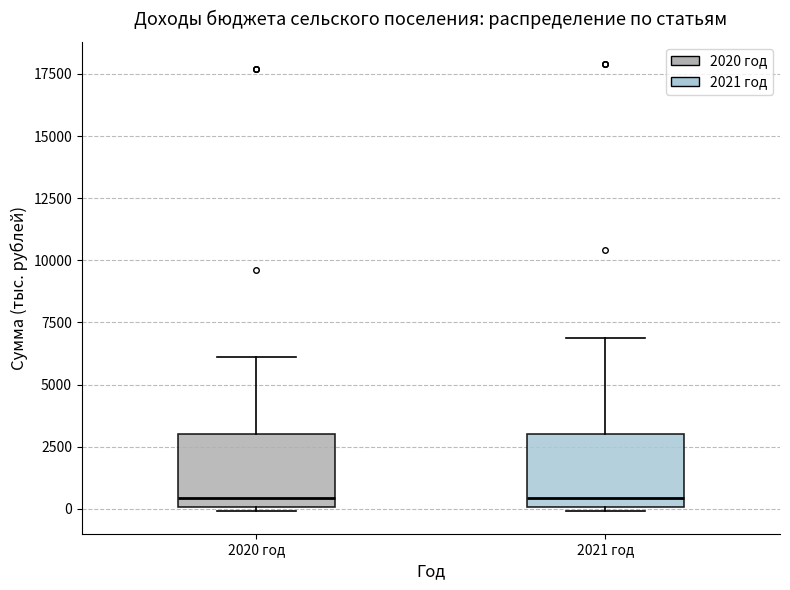

Where does the upper whisker of the box for 2021 год end on the y-axis? The values are not printed on the chart, so give them approximately, as read against the axis.

7000